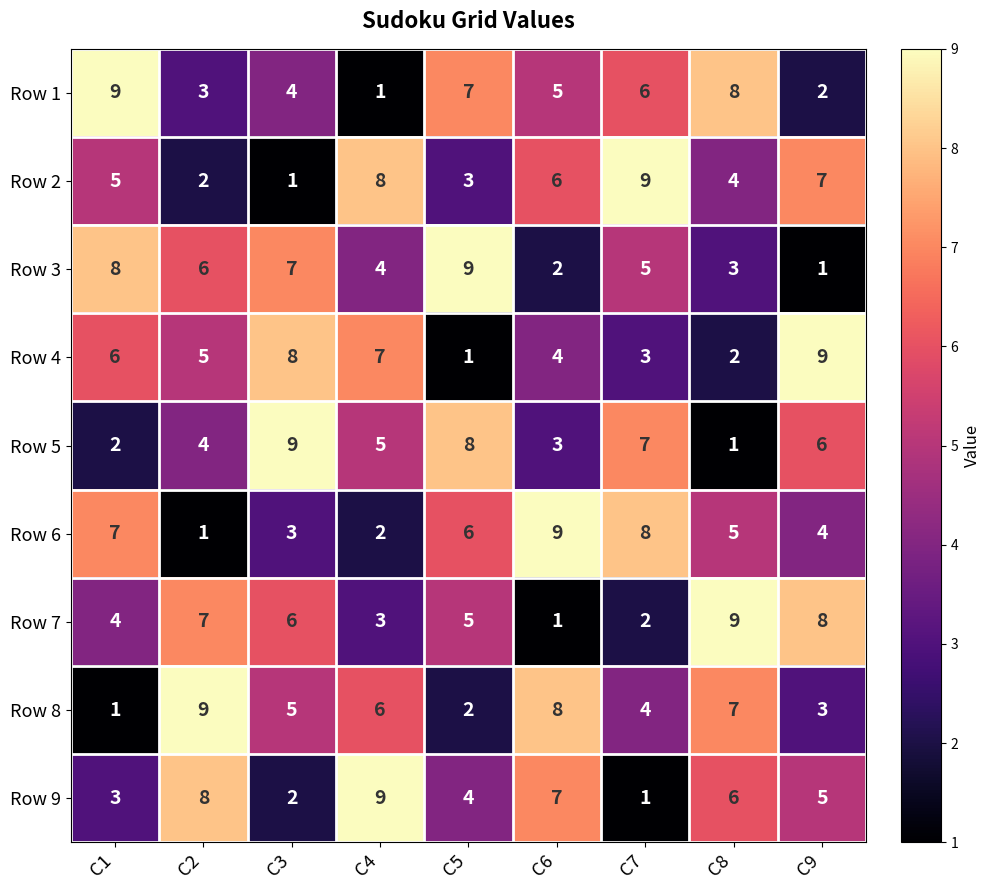

What is the total value across all series at C5?

45